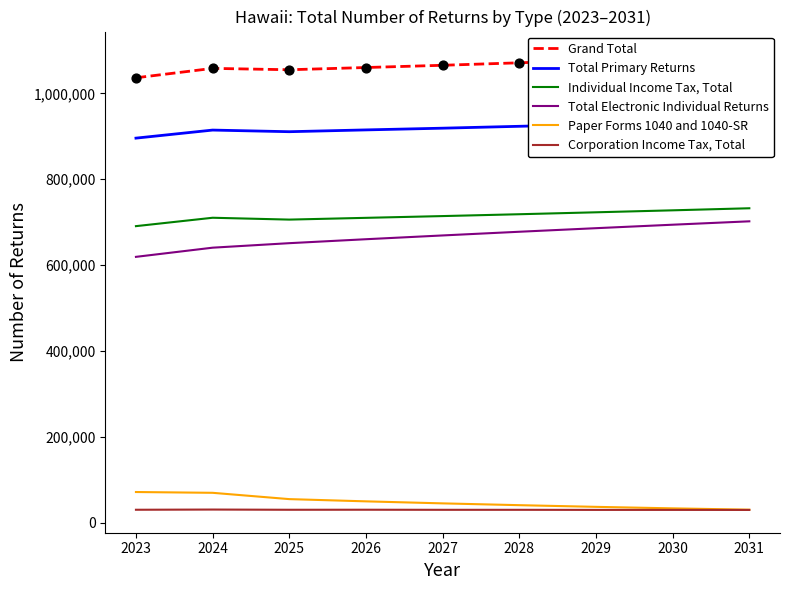

Which series has the largest total across all categories?

Grand Total